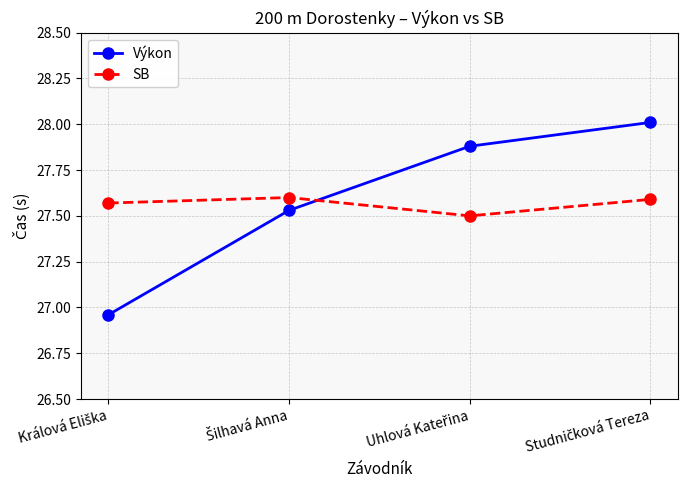

What is the sum of all Výkon values?

110.4